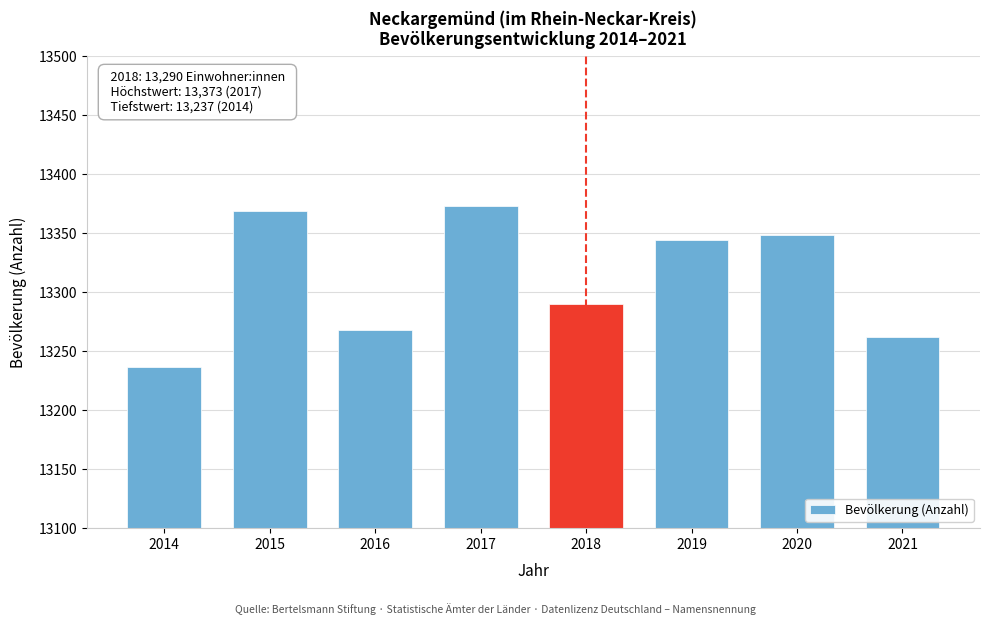

Reading right to left, what are all the values shown in this chart?

2021=13262	2020=13349	2019=13344	2018=13290	2017=13373	2016=13268	2015=13369	2014=13237